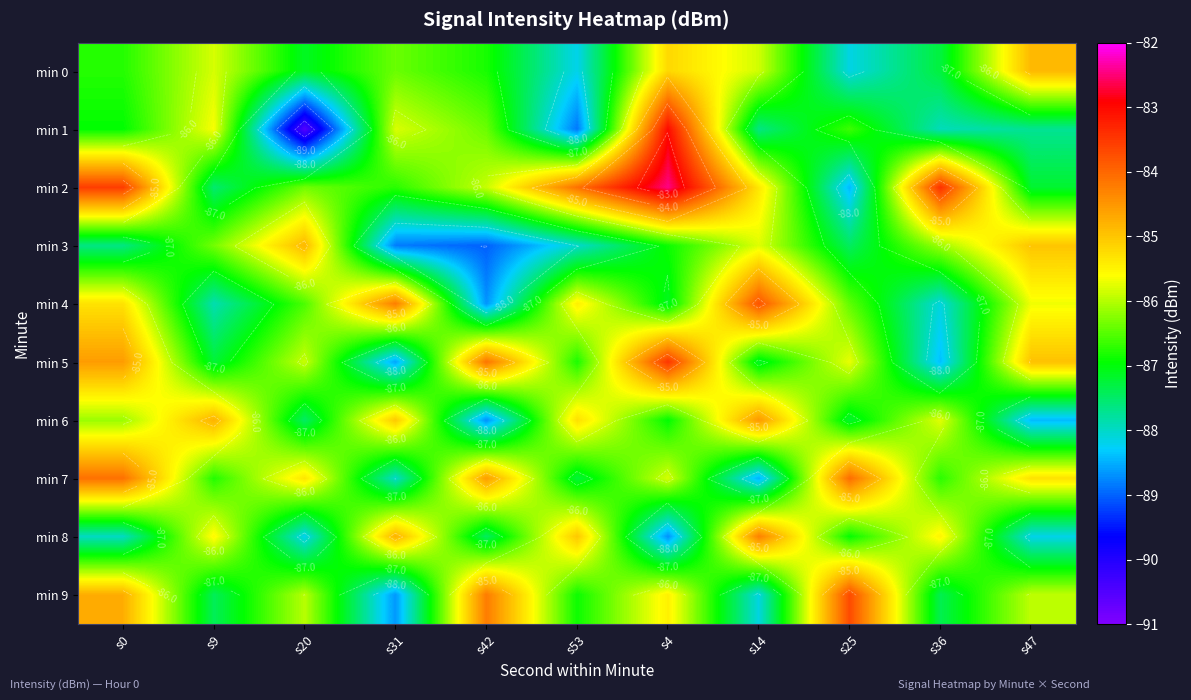

At which category is the sum across all series the highest?

s4